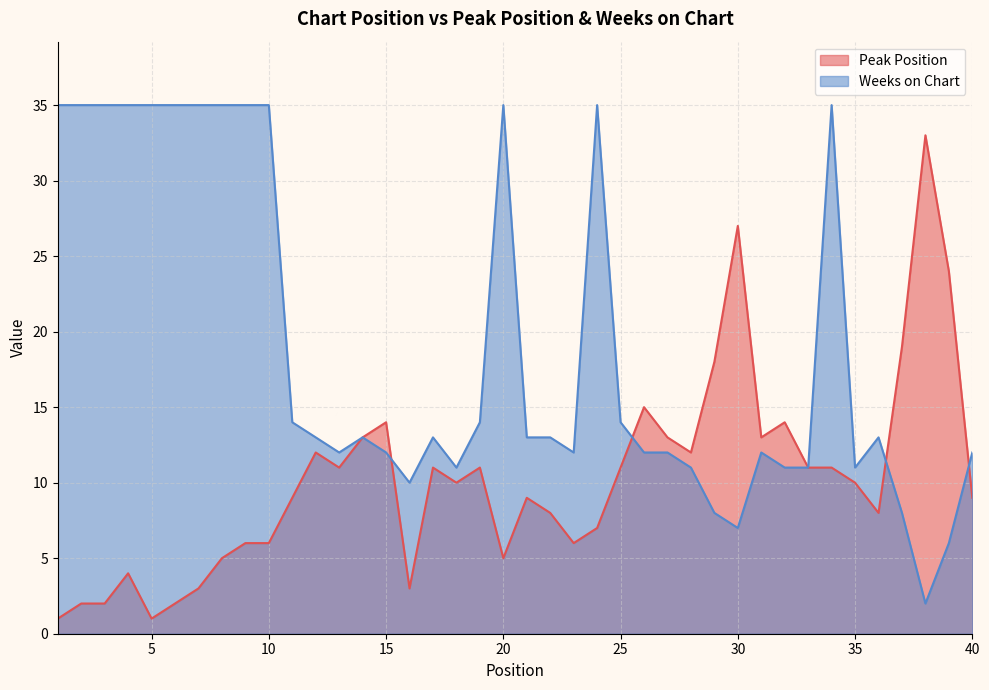

Reading left to right, transcribe all the data shown in this chart.

Peak Position: 1	2	2	4	1	2	3	5	6	6	9	12	11	13	14	3	11	10	11	5	9	8	6	7	11	15	13	12	18	27	13	14	11	11	10	8	19	33	24	9
Weeks on Chart: 35	35	35	35	35	35	35	35	35	35	14	13	12	13	12	10	13	11	14	35	13	13	12	35	14	12	12	11	8	7	12	11	11	35	11	13	8	2	6	12